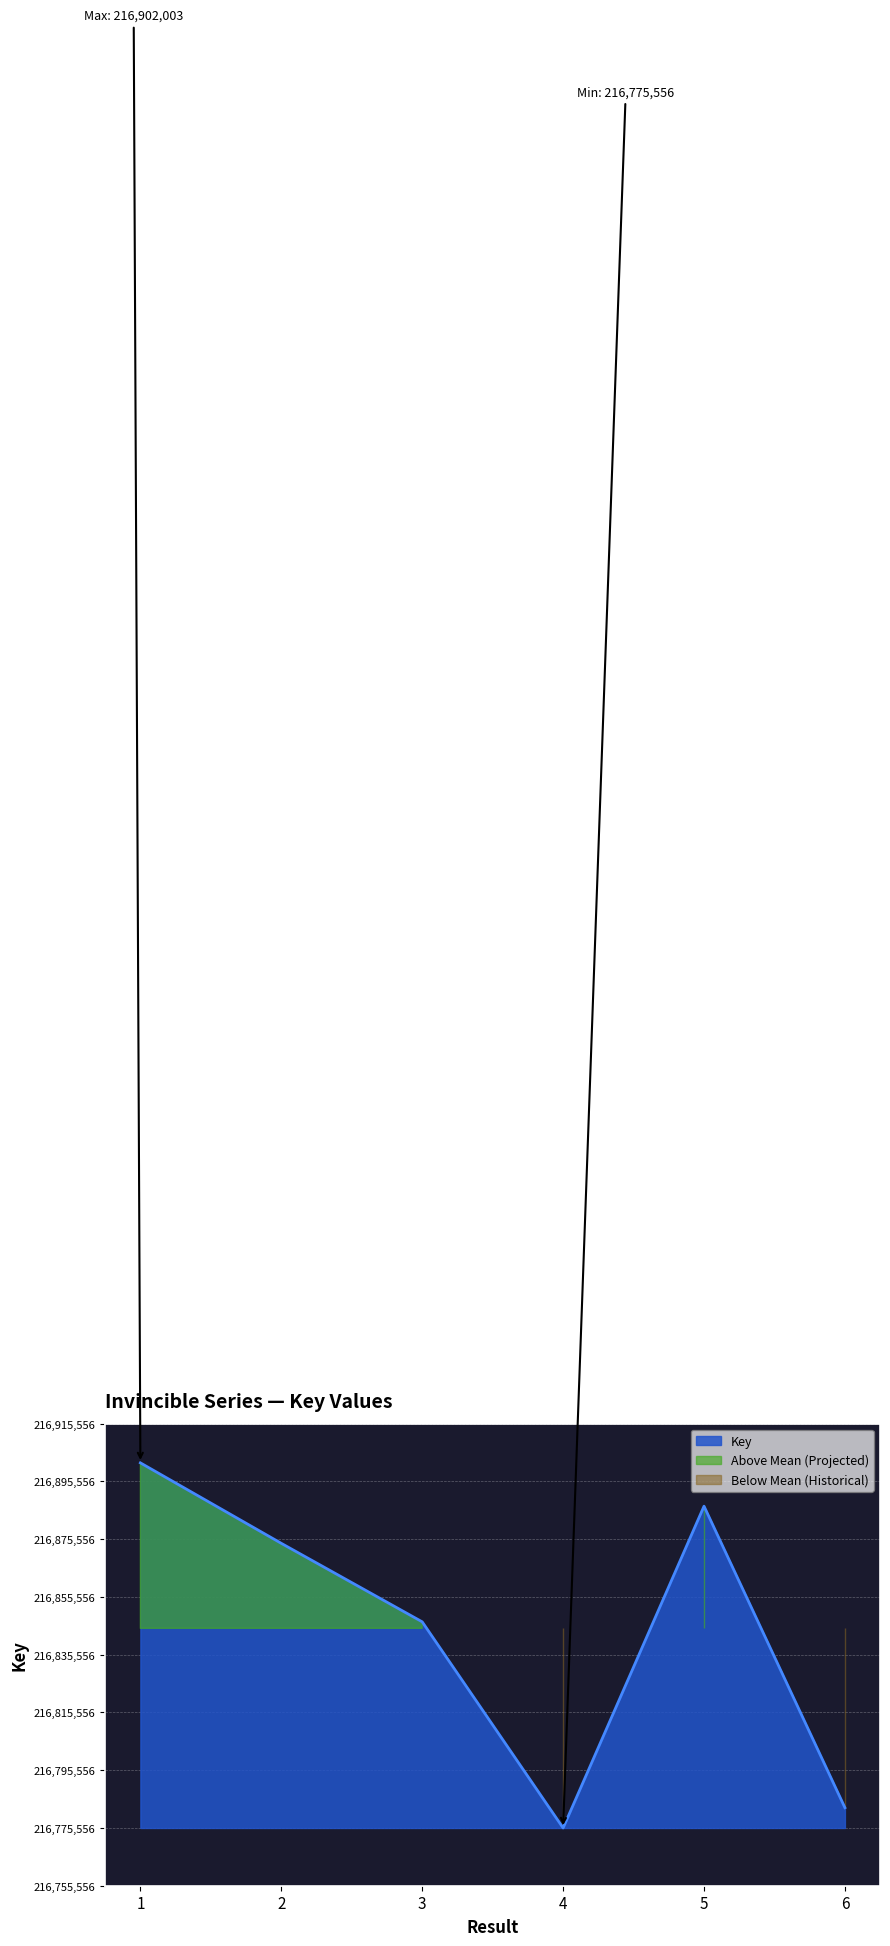

Rank the categories by value from lowest to highest.

4, 6, 3, 2, 5, 1